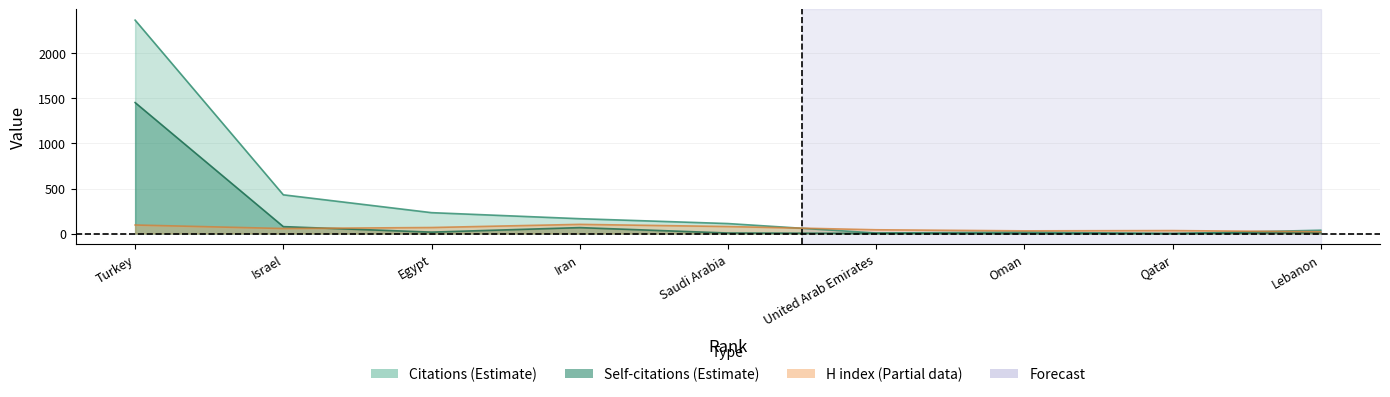

The H index series shows 33 at Qatar. True or false?

True